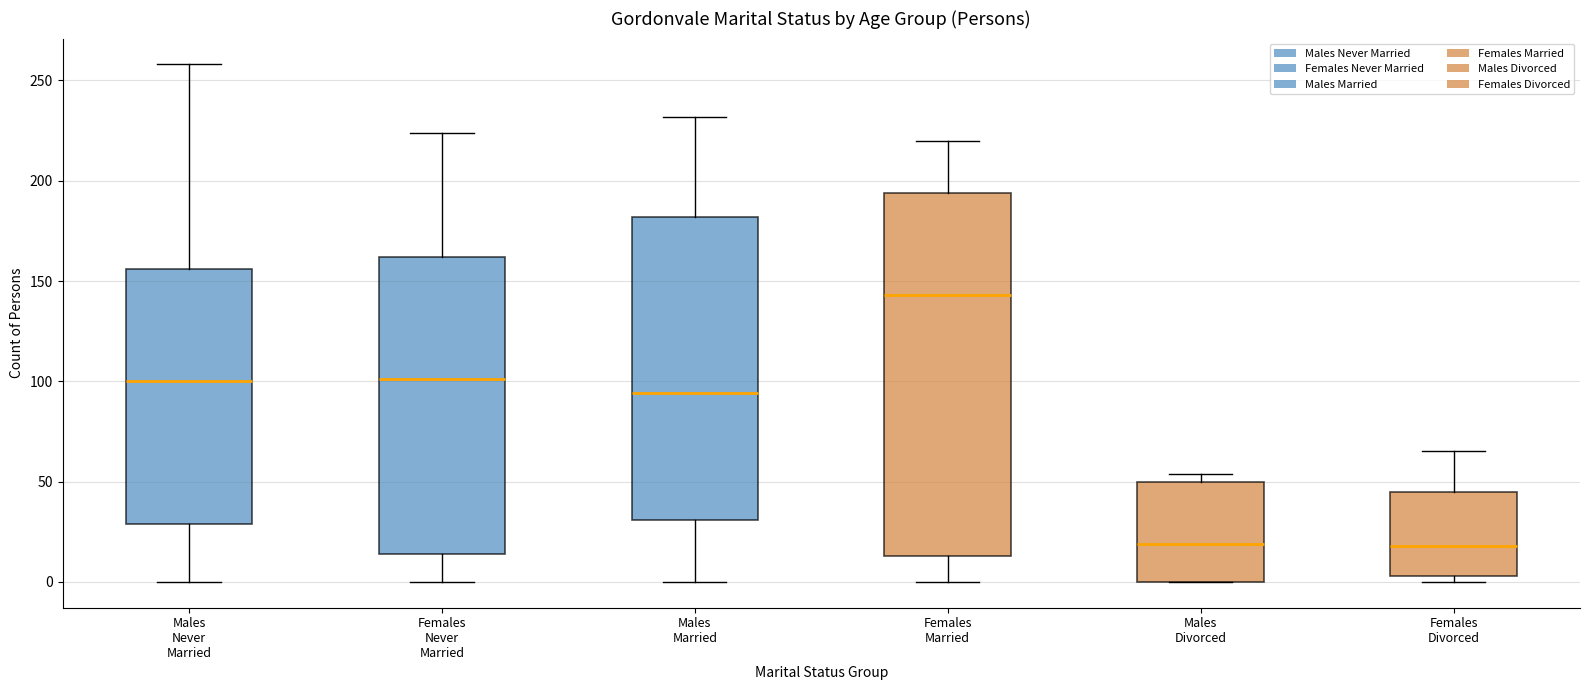

Where is the lower edge of the box for Females Divorced on the y-axis? The values are not printed on the chart, so give them approximately, as read against the axis.

5